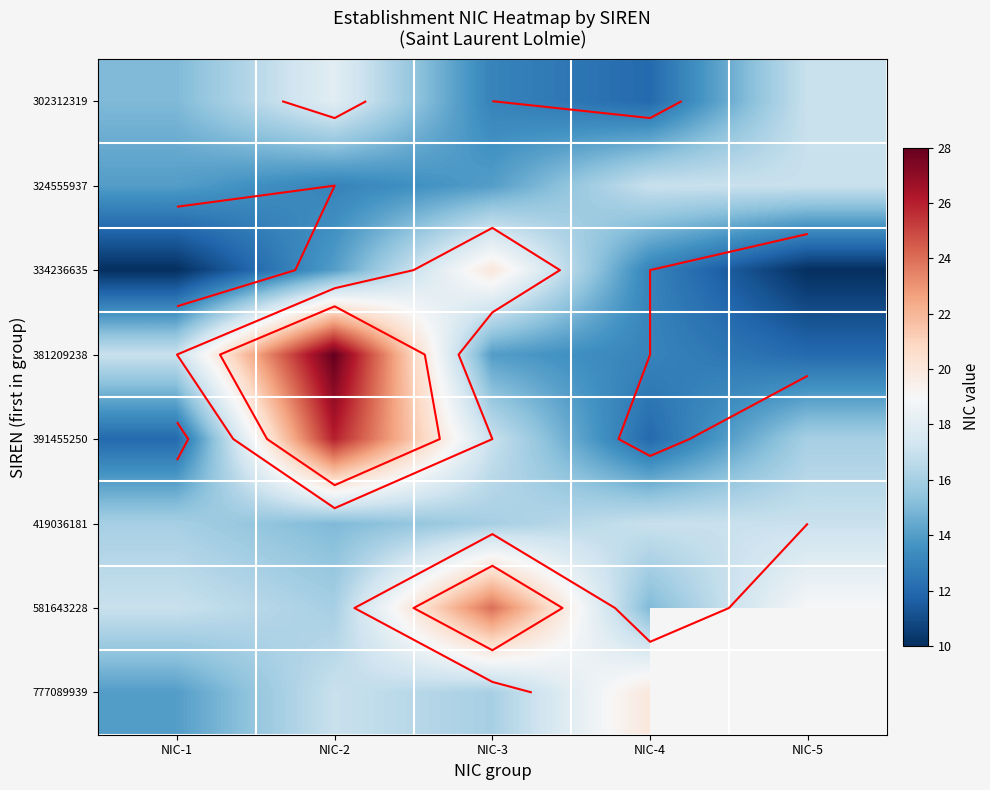

Is the value of 419036181 at NIC-3 greater than the value of 391455250 at NIC-2?

No